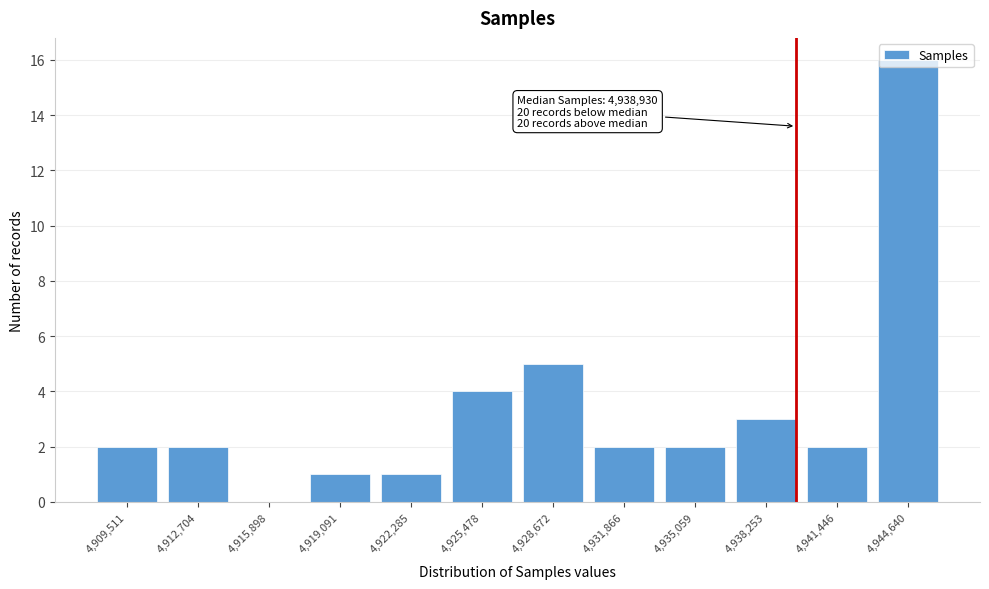

At which label is the value closest to 8?

4,928,672